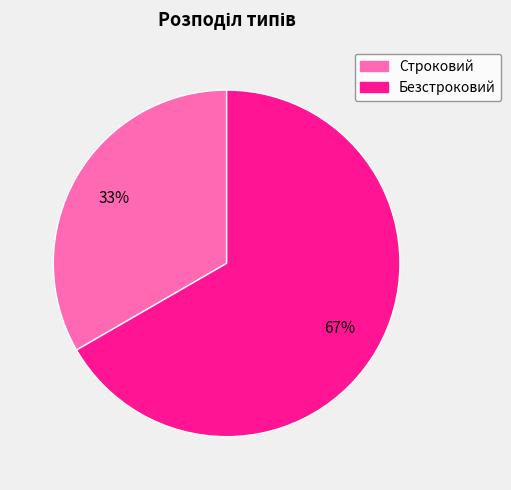

Is the sum of Безстроковий and Строковий greater than half?

Yes